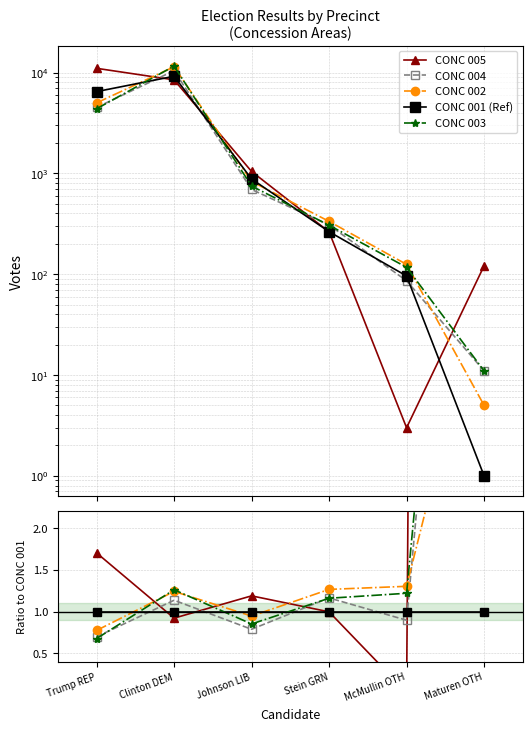

Between which two adjacent categories do CONC 001 (Ref) and CONC 005 first intersect?

Trump REP and Clinton DEM